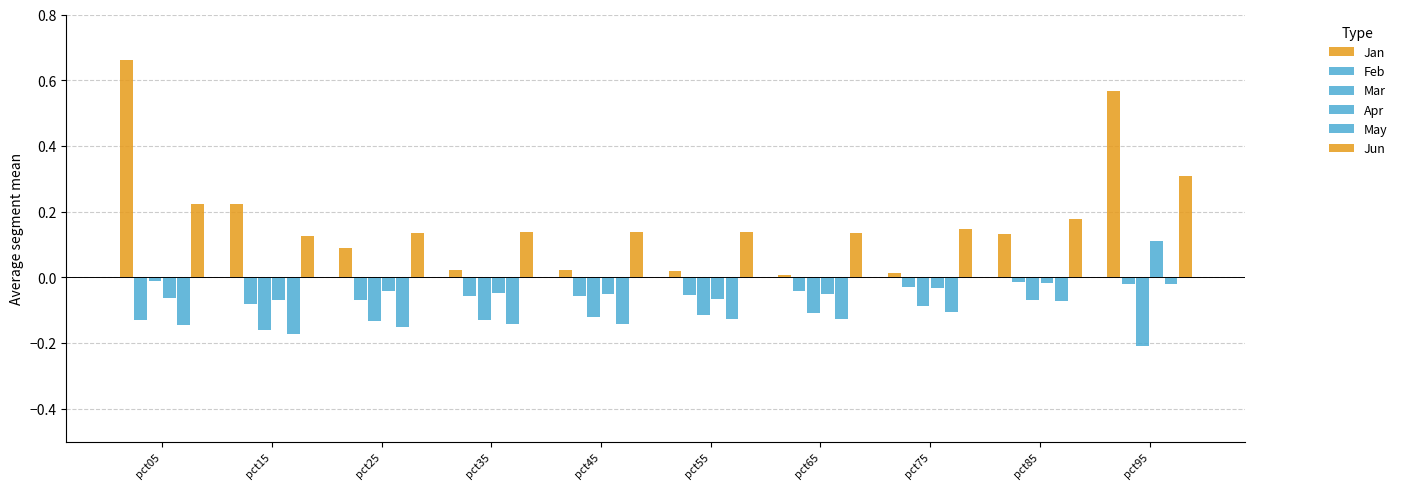

Reading left to right, list all the values displayed in this chart.

Jan: pct05=0.7	pct15=0.2	pct25=0.1	pct35=0.0	pct45=0.0	pct55=0.0	pct65=0.0	pct75=0.0	pct85=0.1	pct95=0.6
Feb: pct05=-0.1	pct15=-0.1	pct25=-0.1	pct35=-0.1	pct45=-0.1	pct55=-0.1	pct65=-0.0	pct75=-0.0	pct85=-0.0	pct95=-0.0
Mar: pct05=-0.0	pct15=-0.2	pct25=-0.1	pct35=-0.1	pct45=-0.1	pct55=-0.1	pct65=-0.1	pct75=-0.1	pct85=-0.1	pct95=-0.2
Apr: pct05=-0.1	pct15=-0.1	pct25=-0.0	pct35=-0.0	pct45=-0.1	pct55=-0.1	pct65=-0.1	pct75=-0.0	pct85=-0.0	pct95=0.1
May: pct05=-0.1	pct15=-0.2	pct25=-0.2	pct35=-0.1	pct45=-0.1	pct55=-0.1	pct65=-0.1	pct75=-0.1	pct85=-0.1	pct95=-0.0
Jun: pct05=0.2	pct15=0.1	pct25=0.1	pct35=0.1	pct45=0.1	pct55=0.1	pct65=0.1	pct75=0.1	pct85=0.2	pct95=0.3